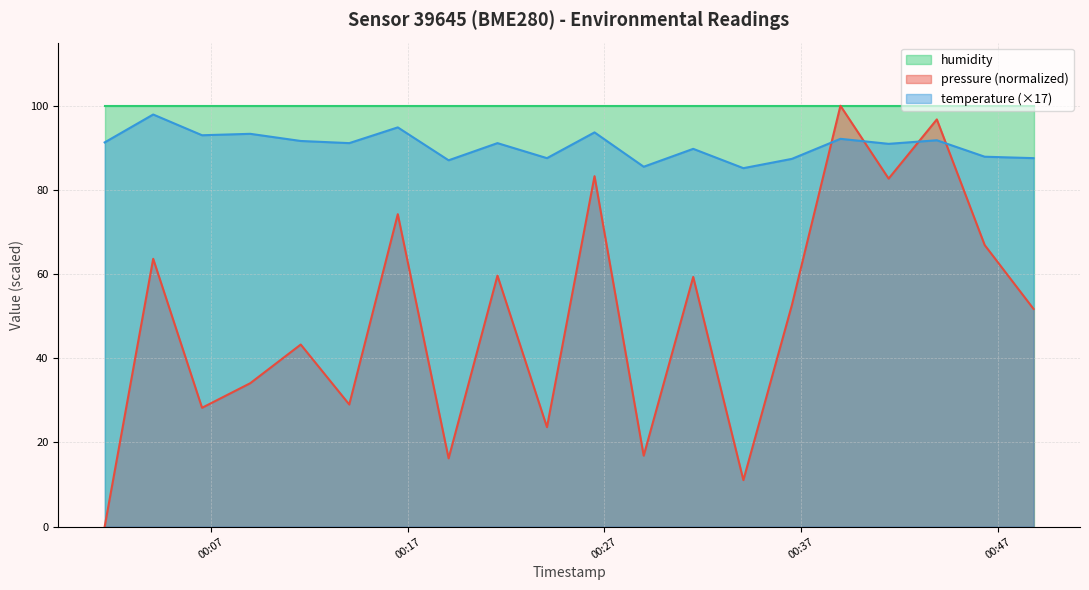

Which series has the widest spread of values?

pressure (normalized)